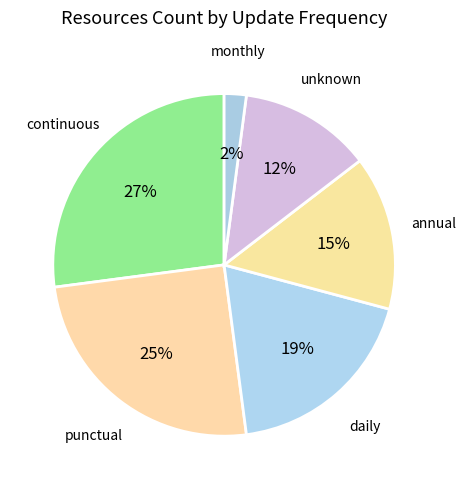

Is it true that continuous is 1% of the pie?

False